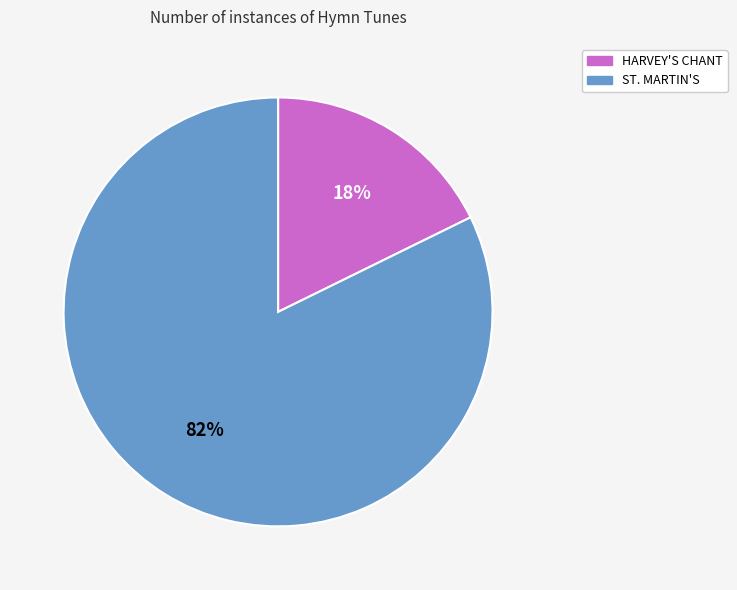

To the nearest percent, what percentage of the pie is HARVEY'S CHANT?

18%